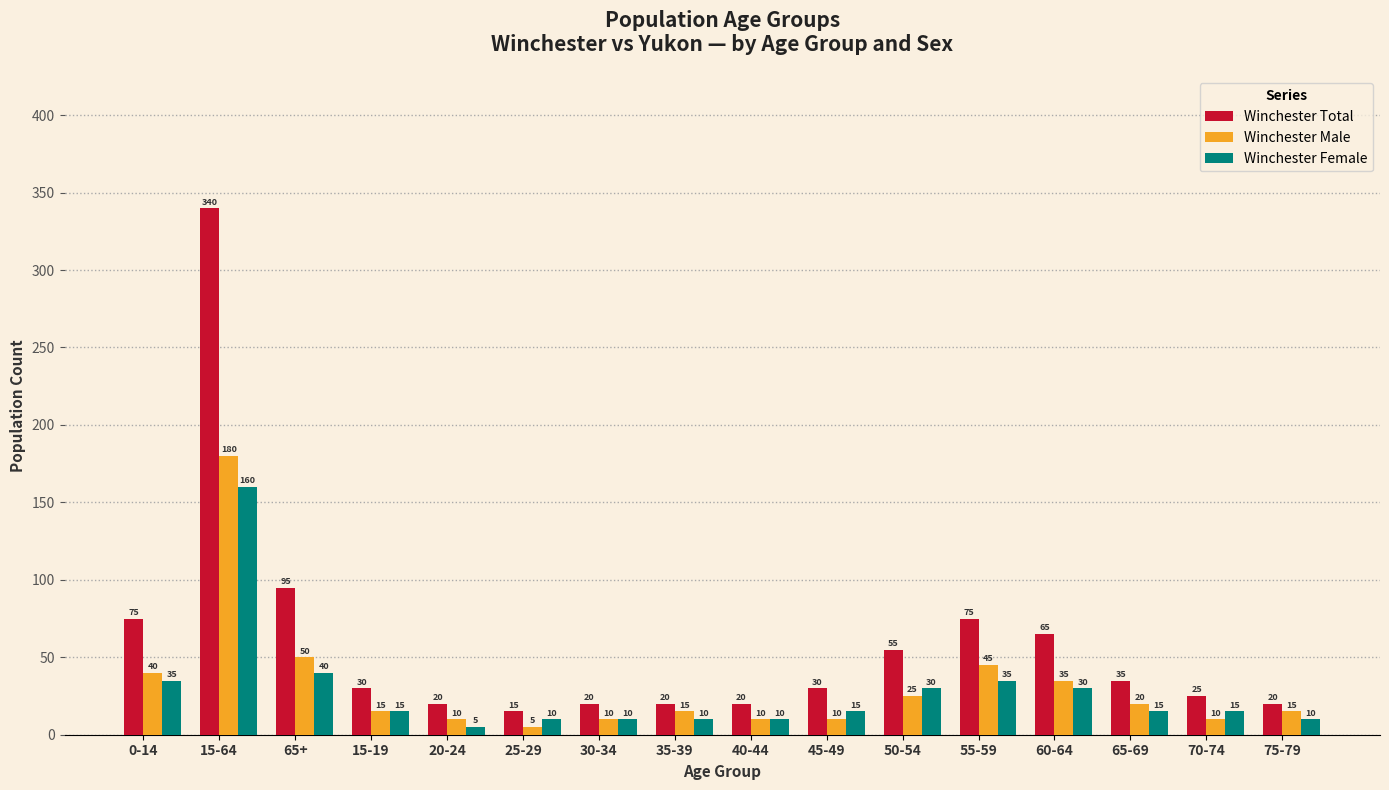

What is the sum of the Winchester Total values at 55-59 and 15-64?

415